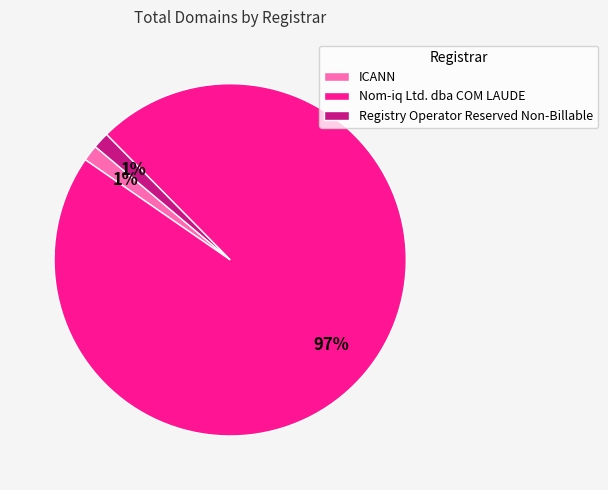

Do Registry Operator Reserved Non-Billable and ICANN together represent more than half of the pie?

No